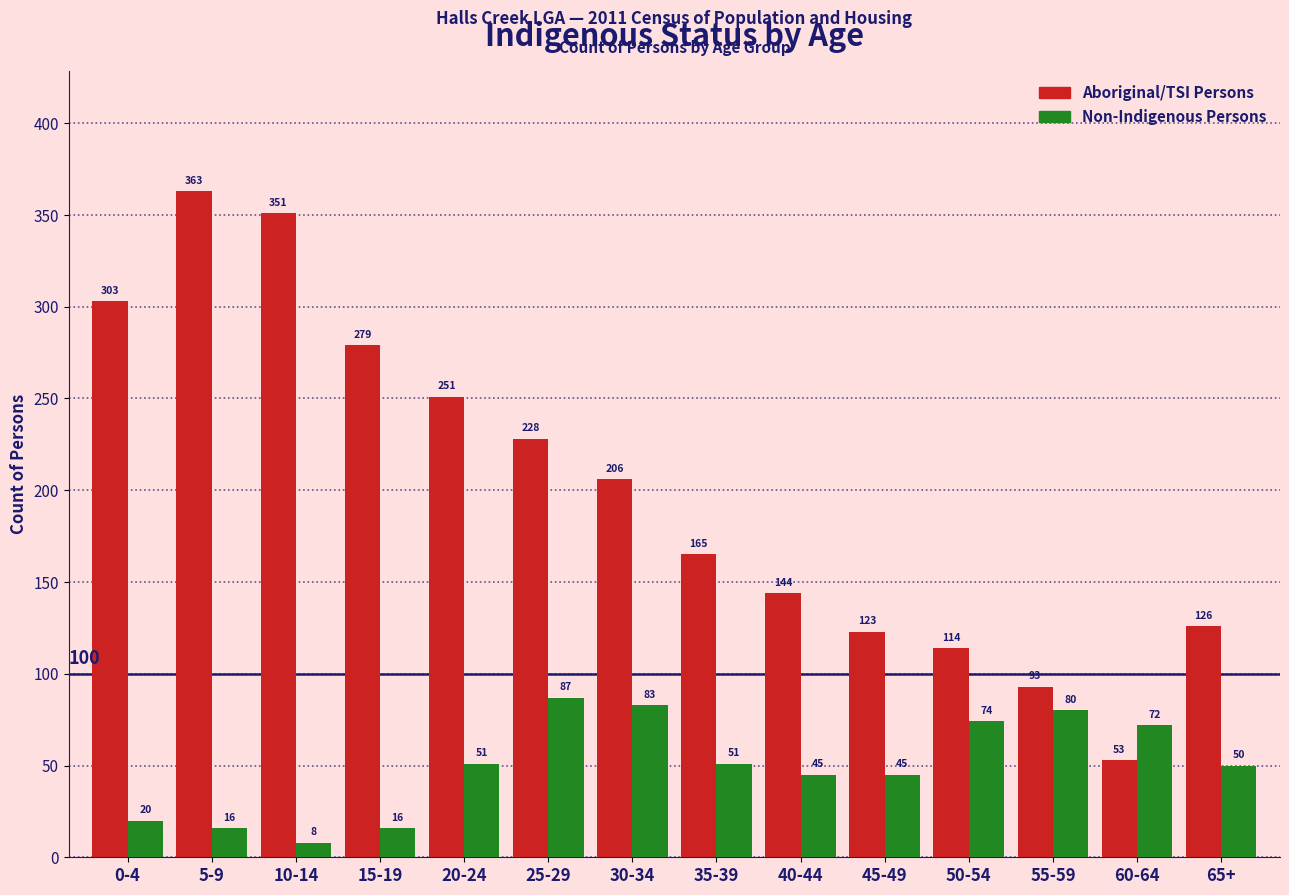

What is the difference between the maximum and minimum values in the Aboriginal/TSI Persons series?

310